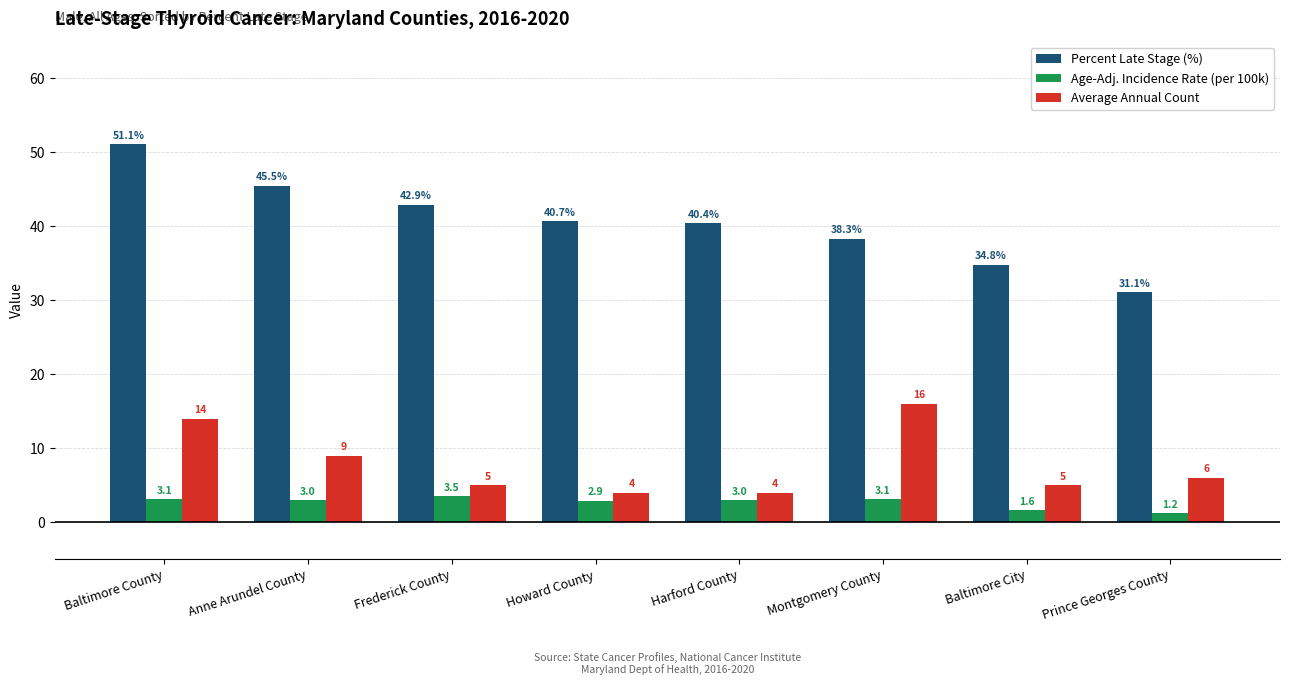

What is the difference between the maximum and second lowest values in the Average Annual Count series?

12.0